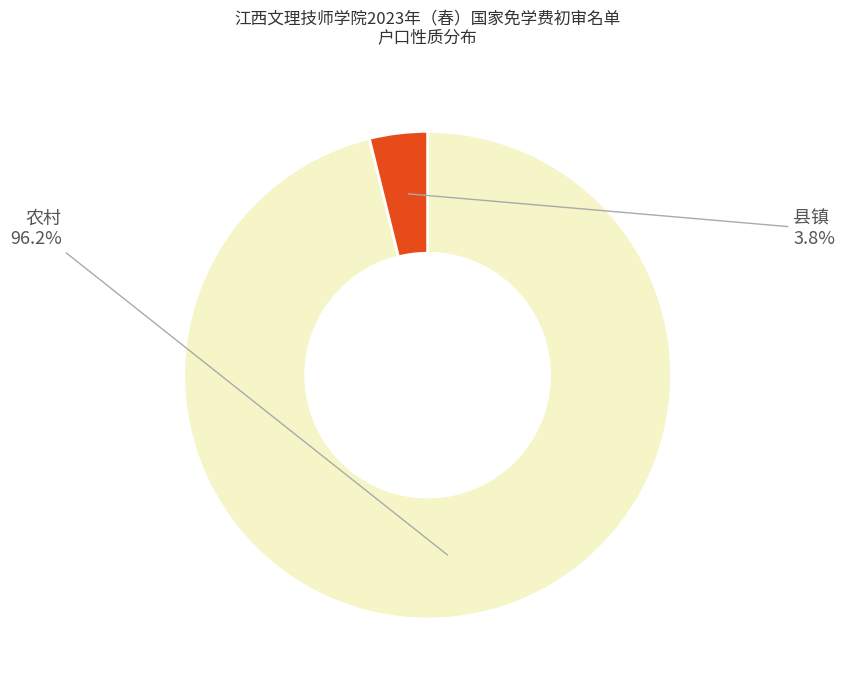

Is there a majority slice in this chart?

Yes